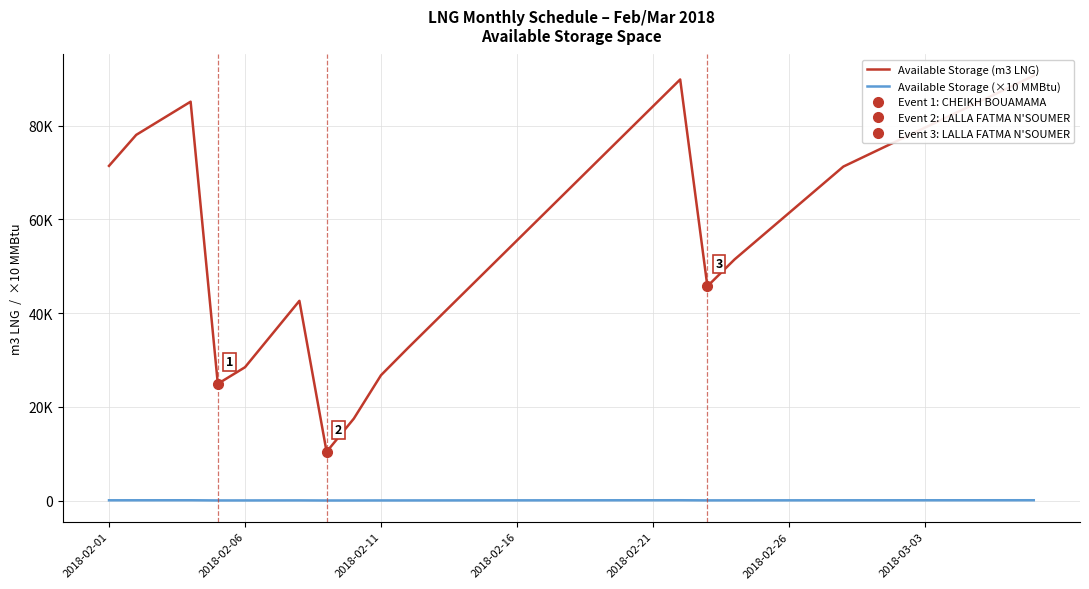

How many data points does each series have?

35